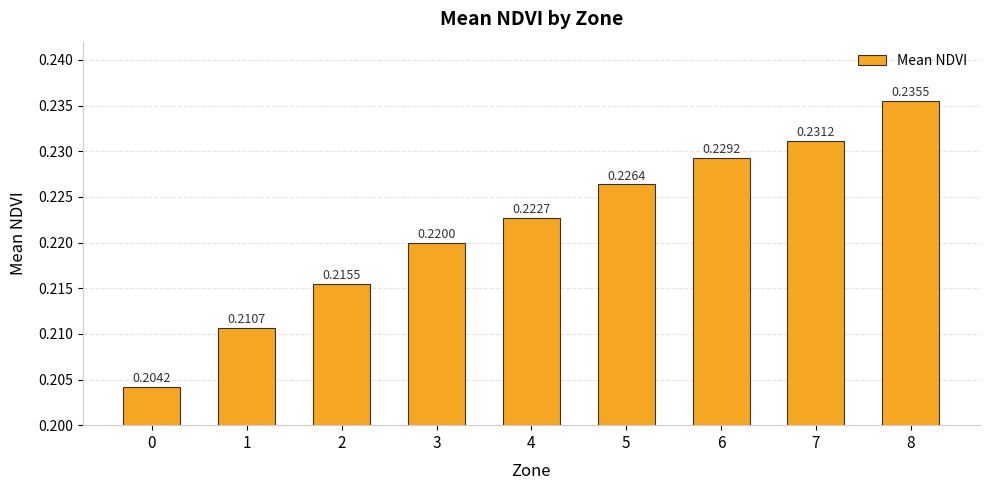

What is the sum of the values at 6 and 5?

0.5